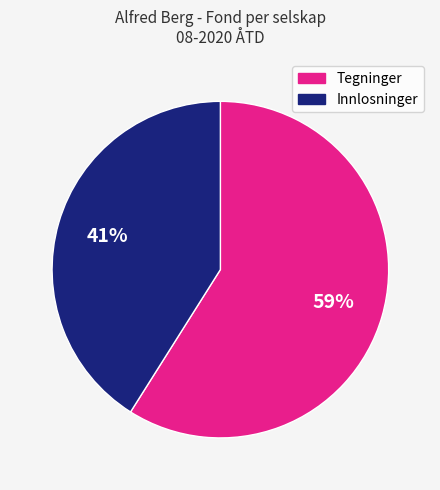

To the nearest percent, what is the difference between the largest and smallest slice percentages?

18%